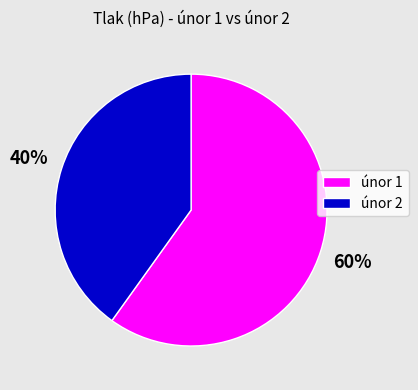

Count the number of slices in the pie.

2